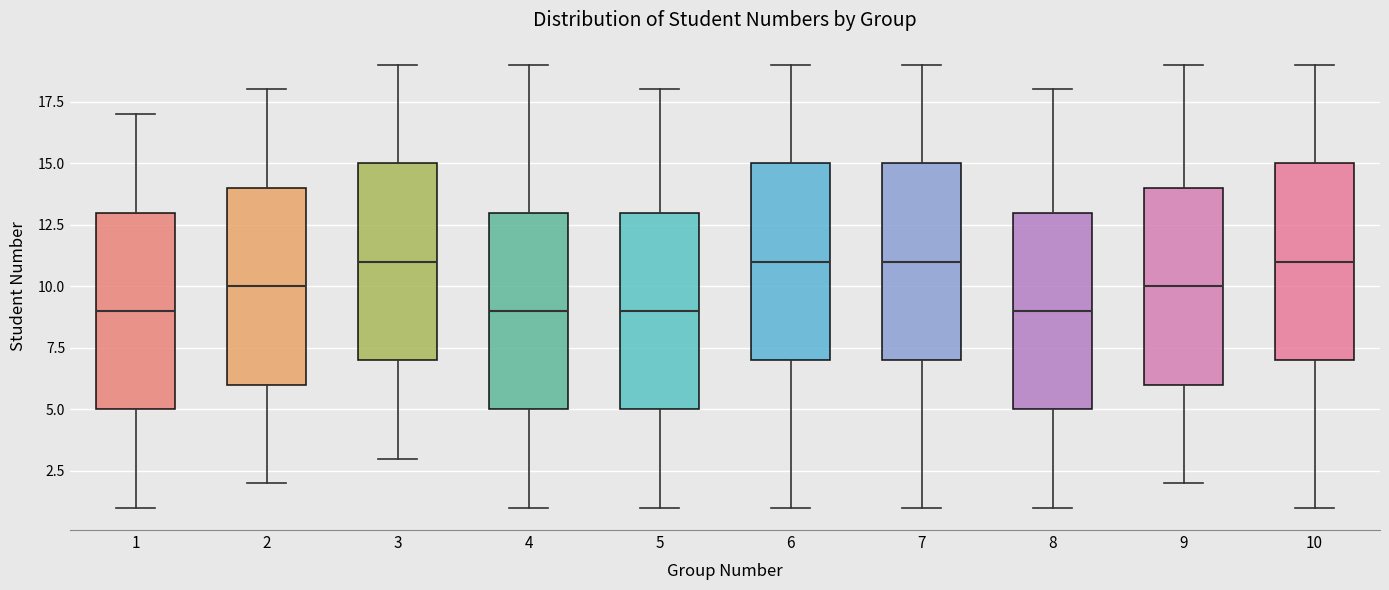

Reading left to right, transcribe this box plot: for each box, give where its median line is, the range the box spans, and where its two whiskers end, as read against the y-axis. The values are not printed on the chart, so give them approximately, as read against the axis.

1: median 9, box 5 to 13, whiskers 1 to 17
2: median 10, box 6 to 14, whiskers 2 to 18
3: median 11, box 7 to 15, whiskers 3 to 19
4: median 9, box 5 to 13, whiskers 1 to 19
5: median 9, box 5 to 13, whiskers 1 to 18
6: median 11, box 7 to 15, whiskers 1 to 19
7: median 11, box 7 to 15, whiskers 1 to 19
8: median 9, box 5 to 13, whiskers 1 to 18
9: median 10, box 6 to 14, whiskers 2 to 19
10: median 11, box 7 to 15, whiskers 1 to 19